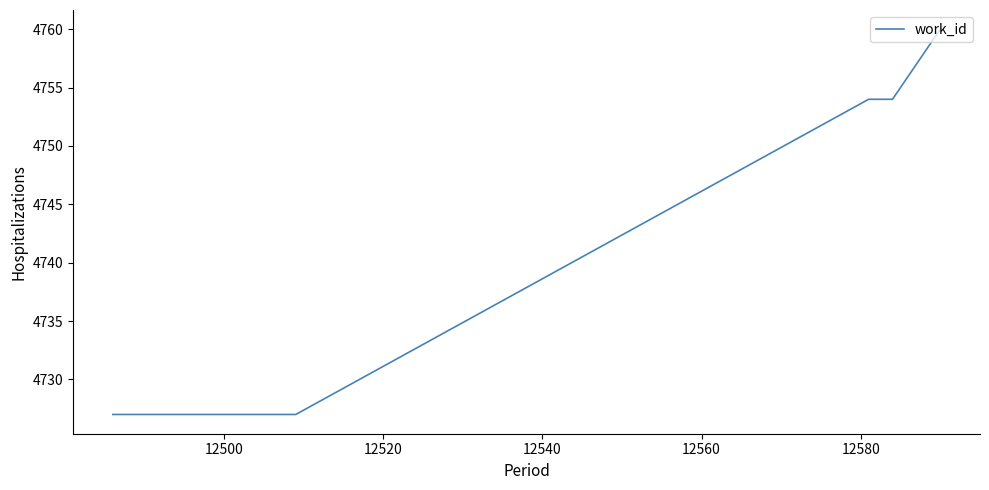

Is this an area chart (filled region under the line)?

No